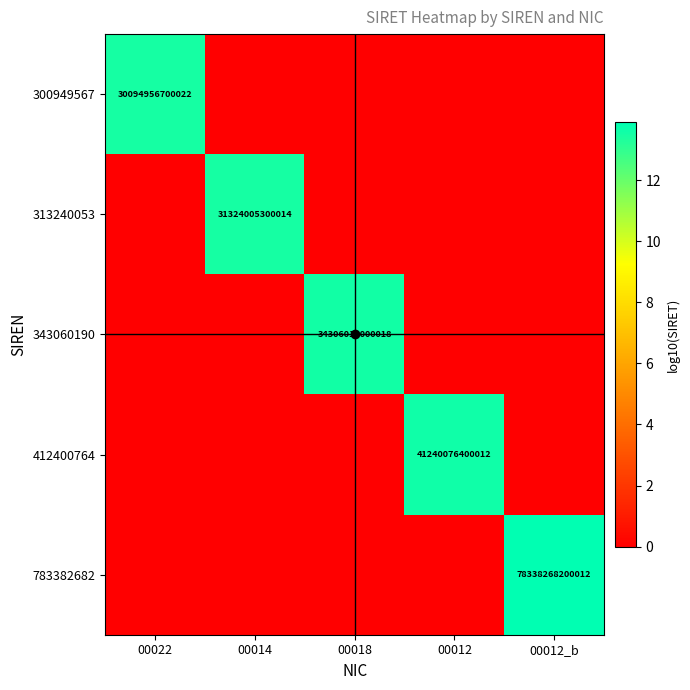

The value of 343060190 at 00018 is 55830130912370. True or false?

False